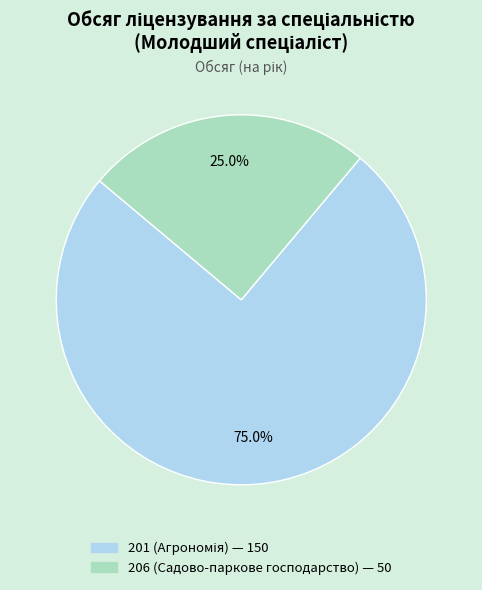

How many segments does this pie chart have?

2